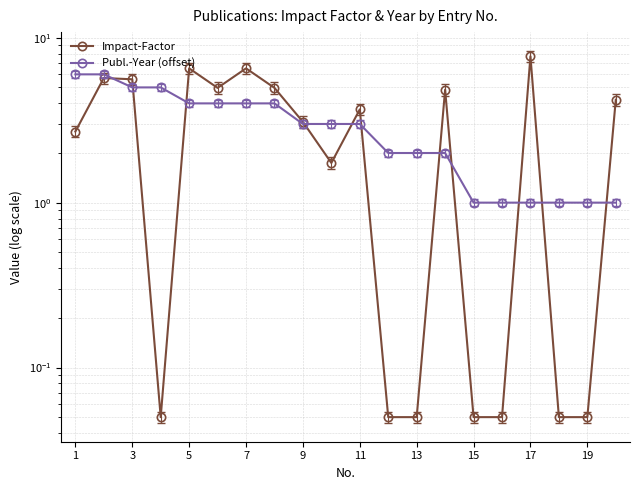

What are all the series names shown in the legend?

Impact-Factor, Publ.-Year (offset)